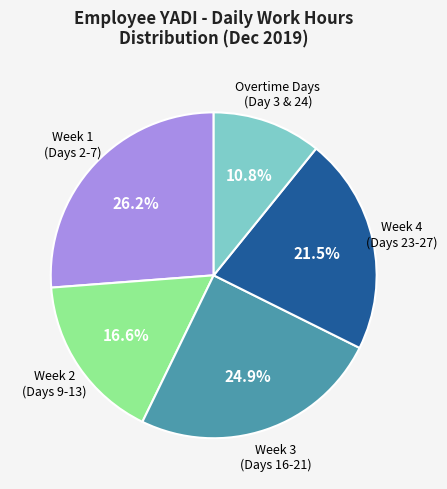

Is there any slice that represents more than half of the pie?

No